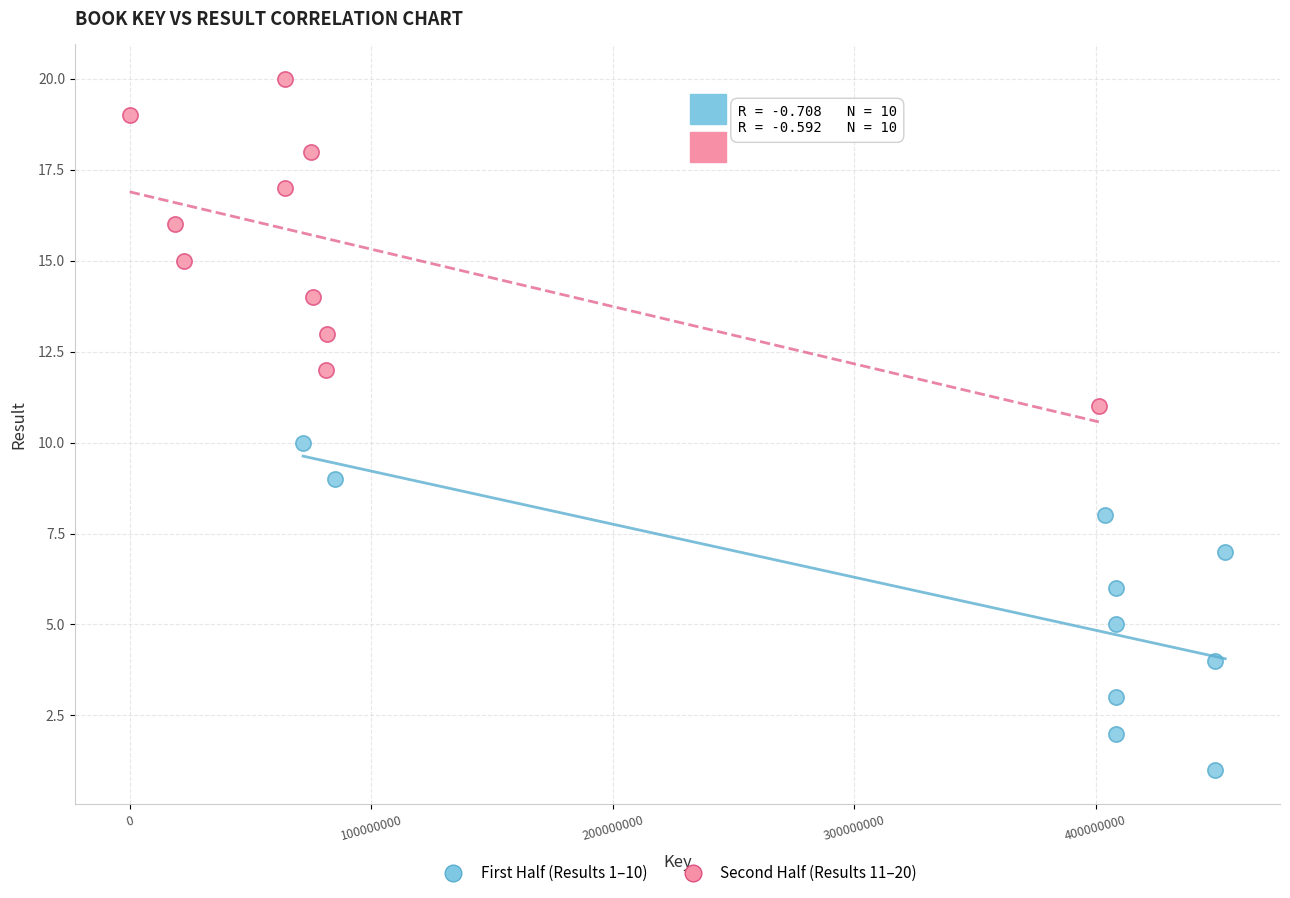

Which series reaches the minimum Y coordinate?

First Half (Results 1–10)